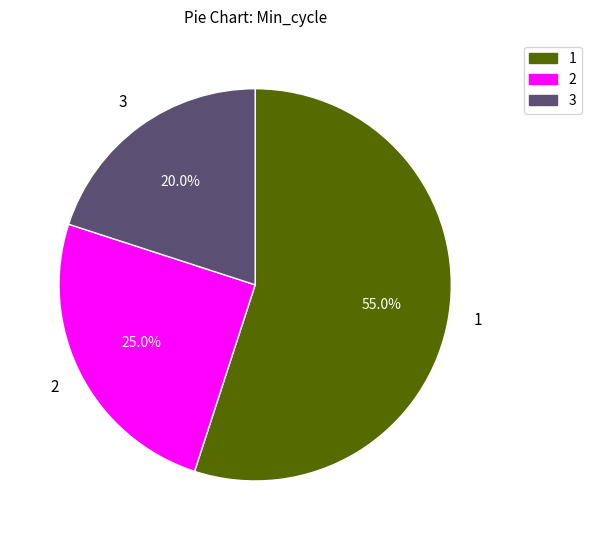

Is there any slice that represents more than half of the pie?

Yes